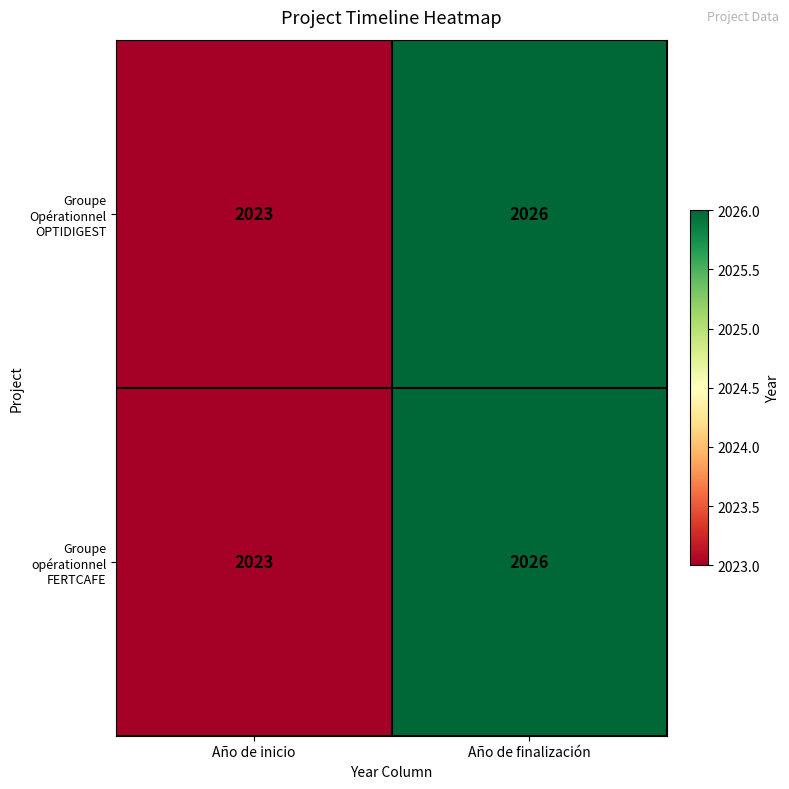

How many categories are shown in the chart?

2